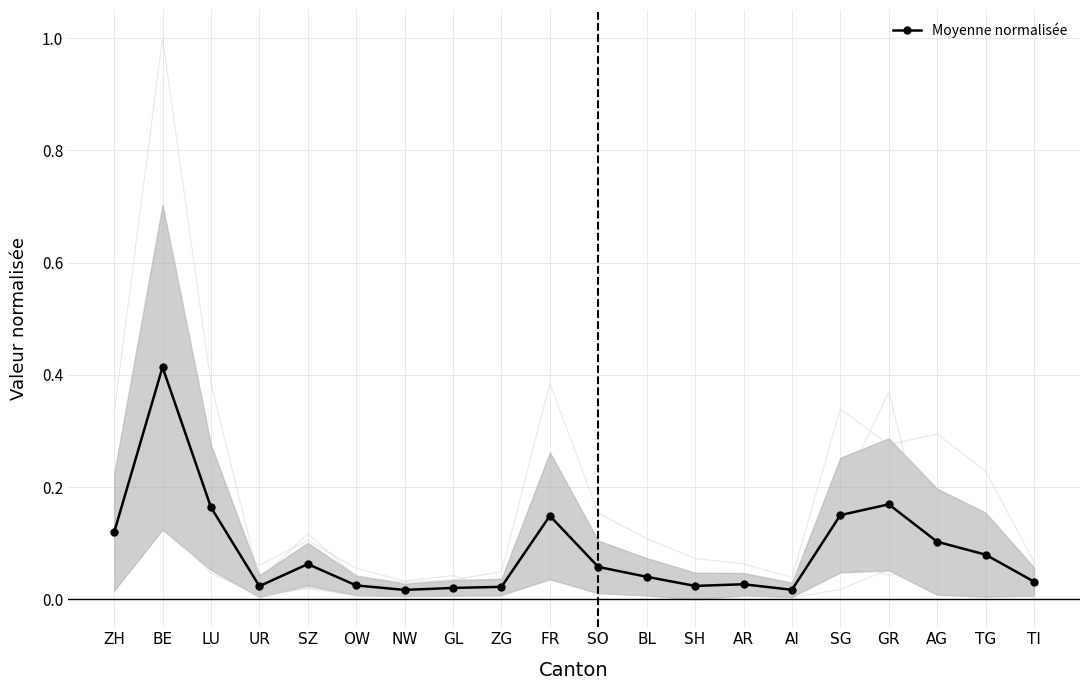

What is the sum of the values at BL and LU?

0.2